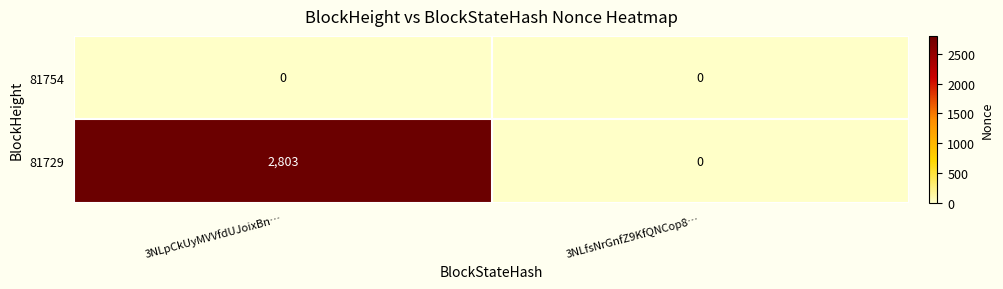

At which category is the sum across all series the highest?

3NLpCkUyMVVfdUJoixBn…